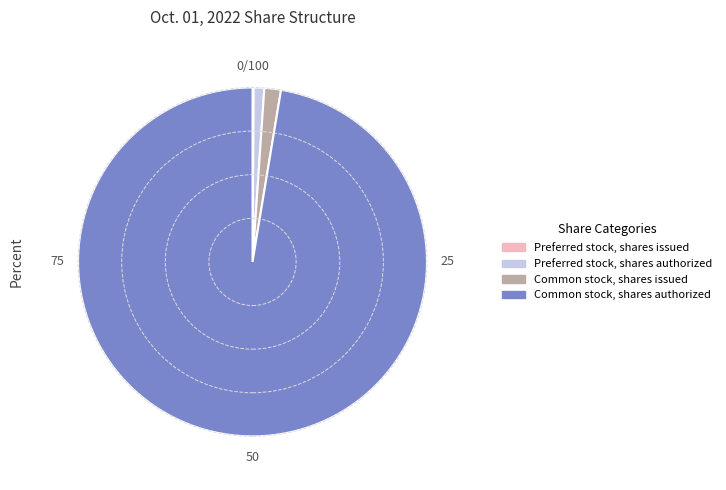

Do Common stock, shares issued and Preferred stock, shares authorized together represent more than half of the pie?

No